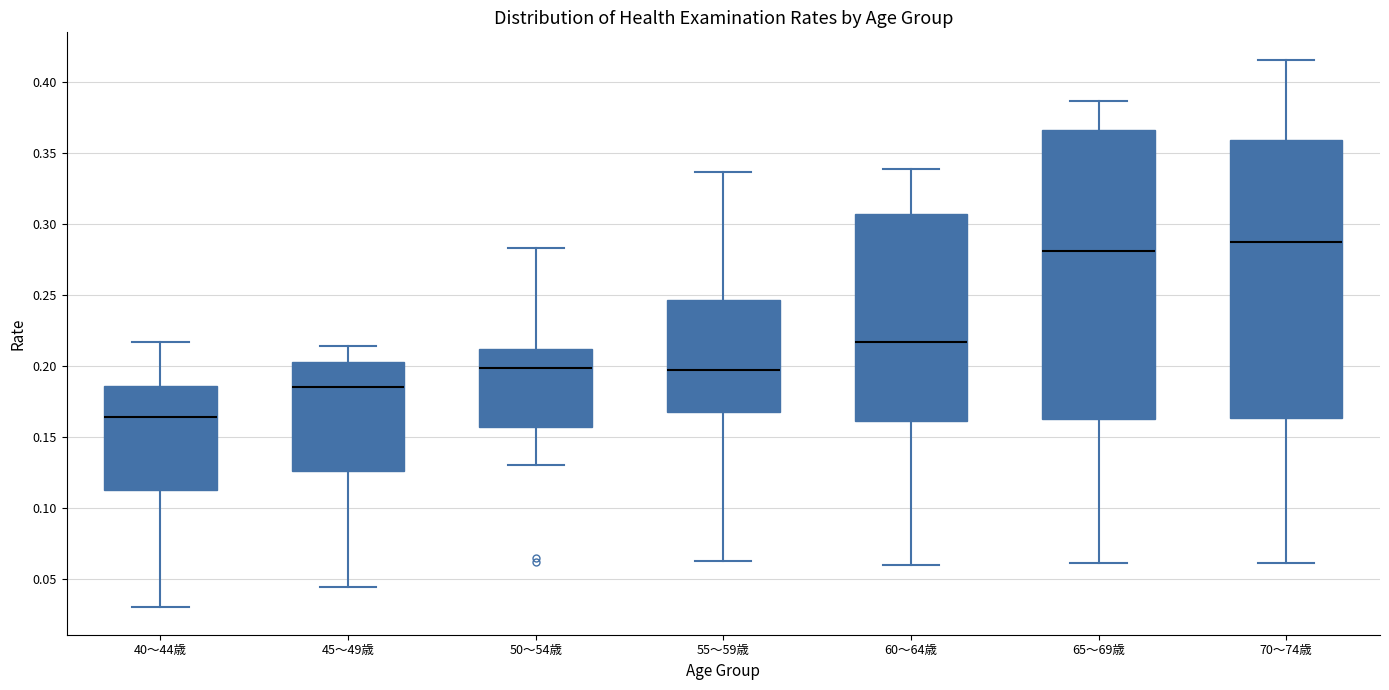

Which box's median line is the highest?

70～74歳